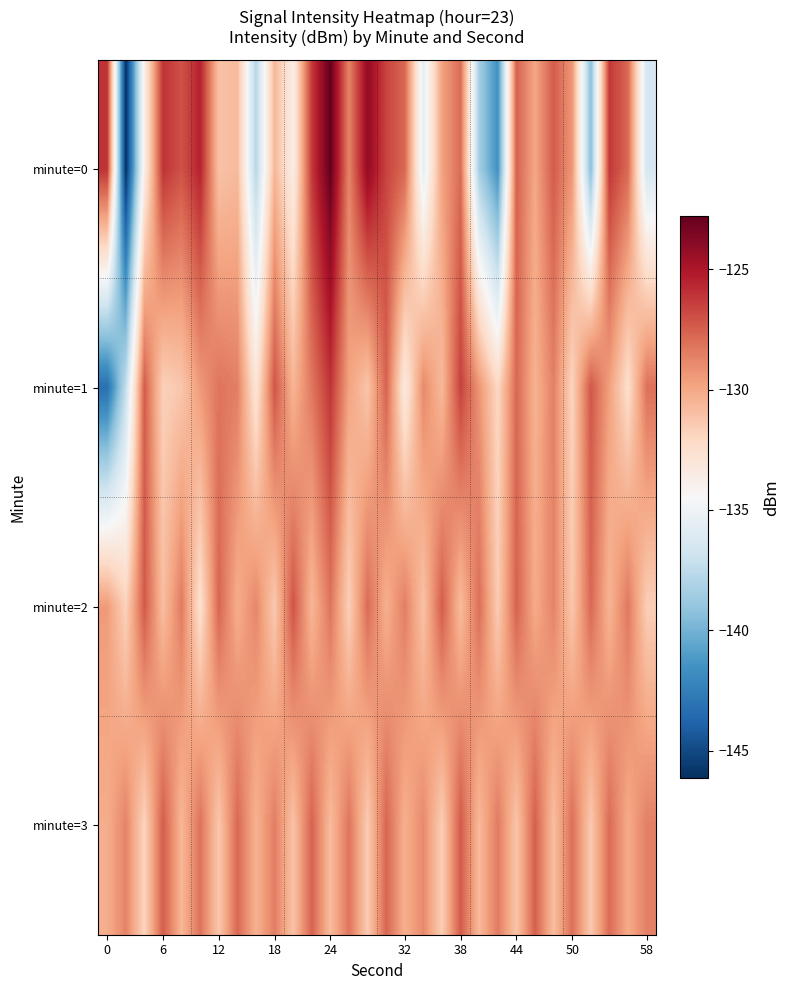

Reading right to left, list all the values displayed in this chart.

minute=0: -136.4	-127.8	-126.2	-139.4	-129.4	-127.4	-129.9	-127.6	-141.6	-138.5	-127.9	-129.8	-135.6	-127.8	-126.6	-124.1	-128.7	-122.8	-126.3	-133.7	-130.6	-137.8	-130.8	-131.1	-125.5	-127.1	-126.1	-133.8	-146.1	-126.0
minute=1: -128.1	-132.5	-129.7	-127.2	-131.9	-128.6	-130.4	-127.8	-132.1	-129.3	-126.5	-130.7	-128.9	-133.4	-127.6	-131.2	-129.8	-126.1	-128.3	-130.5	-127.2	-133.0	-128.5	-128.2	-129.5	-131.3	-131.7	-127.4	-137.3	-143.2
minute=2: -131.6	-128.3	-130.5	-127.8	-131.3	-128.7	-130.1	-127.6	-131.5	-128.0	-130.8	-127.4	-131.1	-128.5	-130.3	-127.9	-131.7	-128.2	-130.6	-127.1	-131.4	-128.8	-130.2	-127.7	-132.6	-128.4	-130.9	-127.3	-131.8	-129.5
minute=3: -128.6	-130.1	-127.9	-131.4	-128.0	-130.9	-127.5	-131.2	-128.4	-130.7	-127.3	-131.6	-128.9	-130.3	-127.7	-131.5	-128.2	-130.8	-127.6	-131.1	-128.5	-130.4	-127.8	-131.3	-128.1	-130.6	-127.4	-131.9	-128.7	-130.2